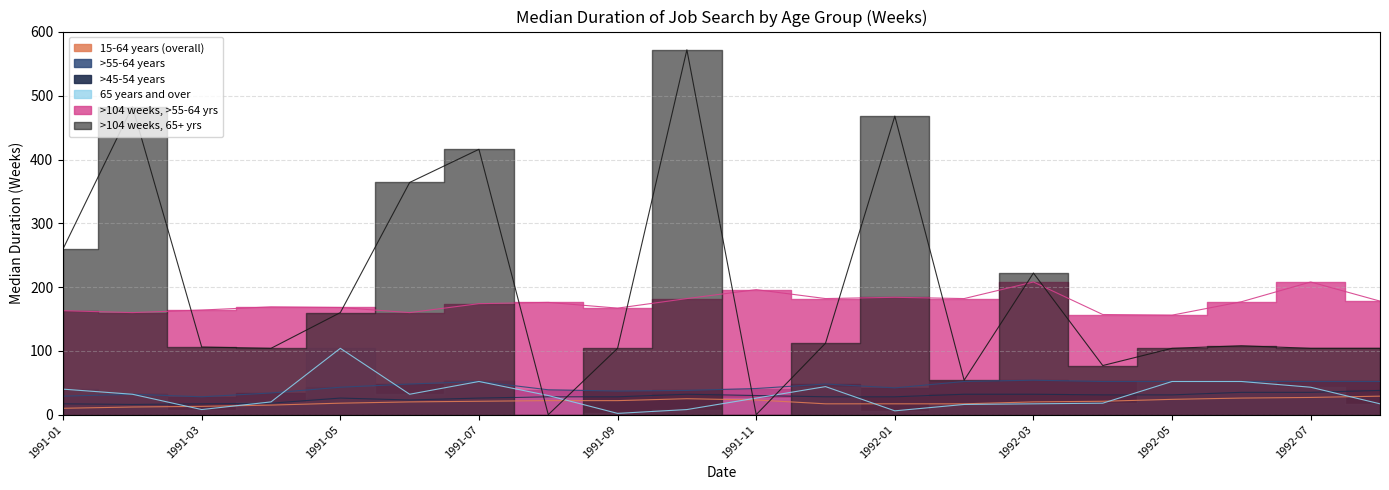

Is the value of 65 years and over at 1991-08 greater than the value of >104 weeks, 65+ yrs at 1991-04?

No